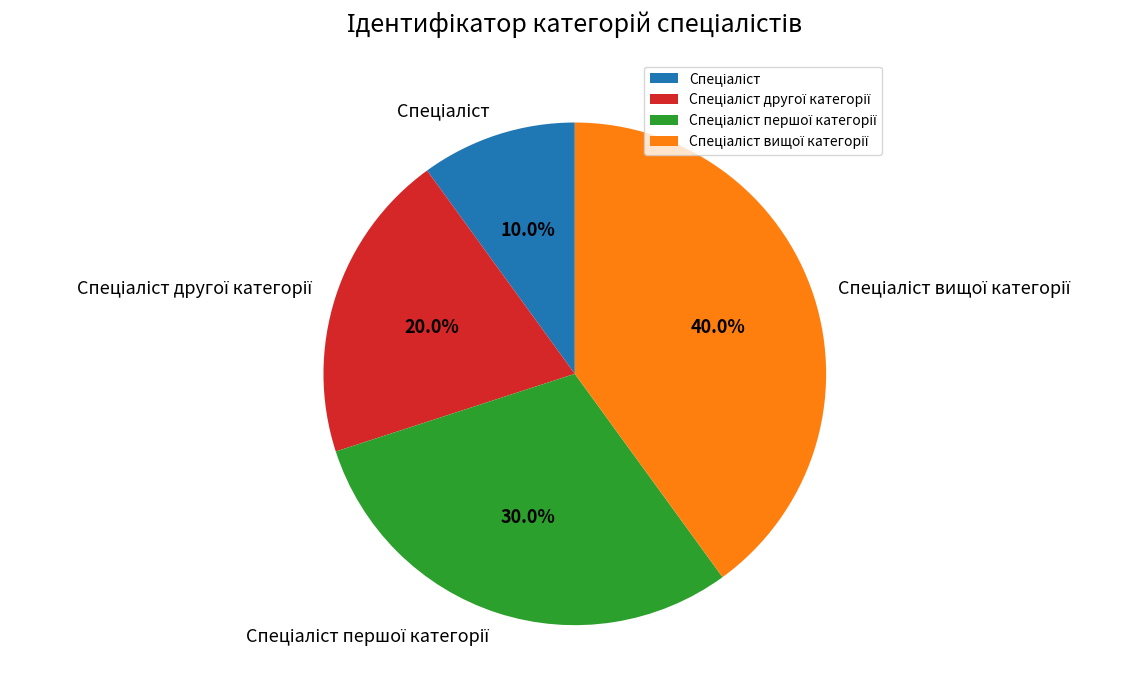

Is there a majority slice in this chart?

No